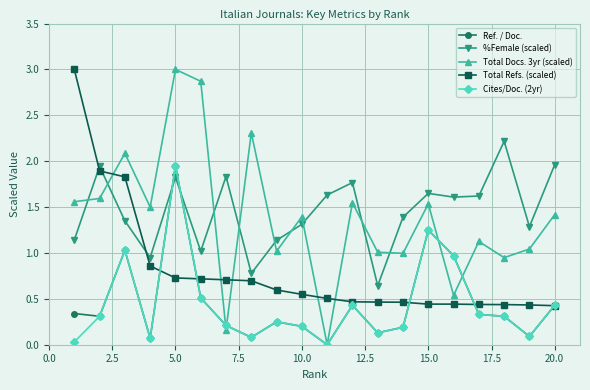

How many categories are shown in the chart?

20